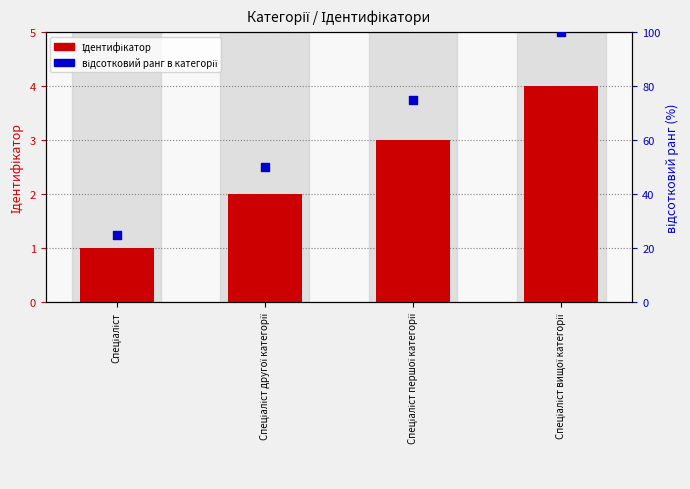

Which series reaches the maximum Y coordinate?

відсотковий ранг